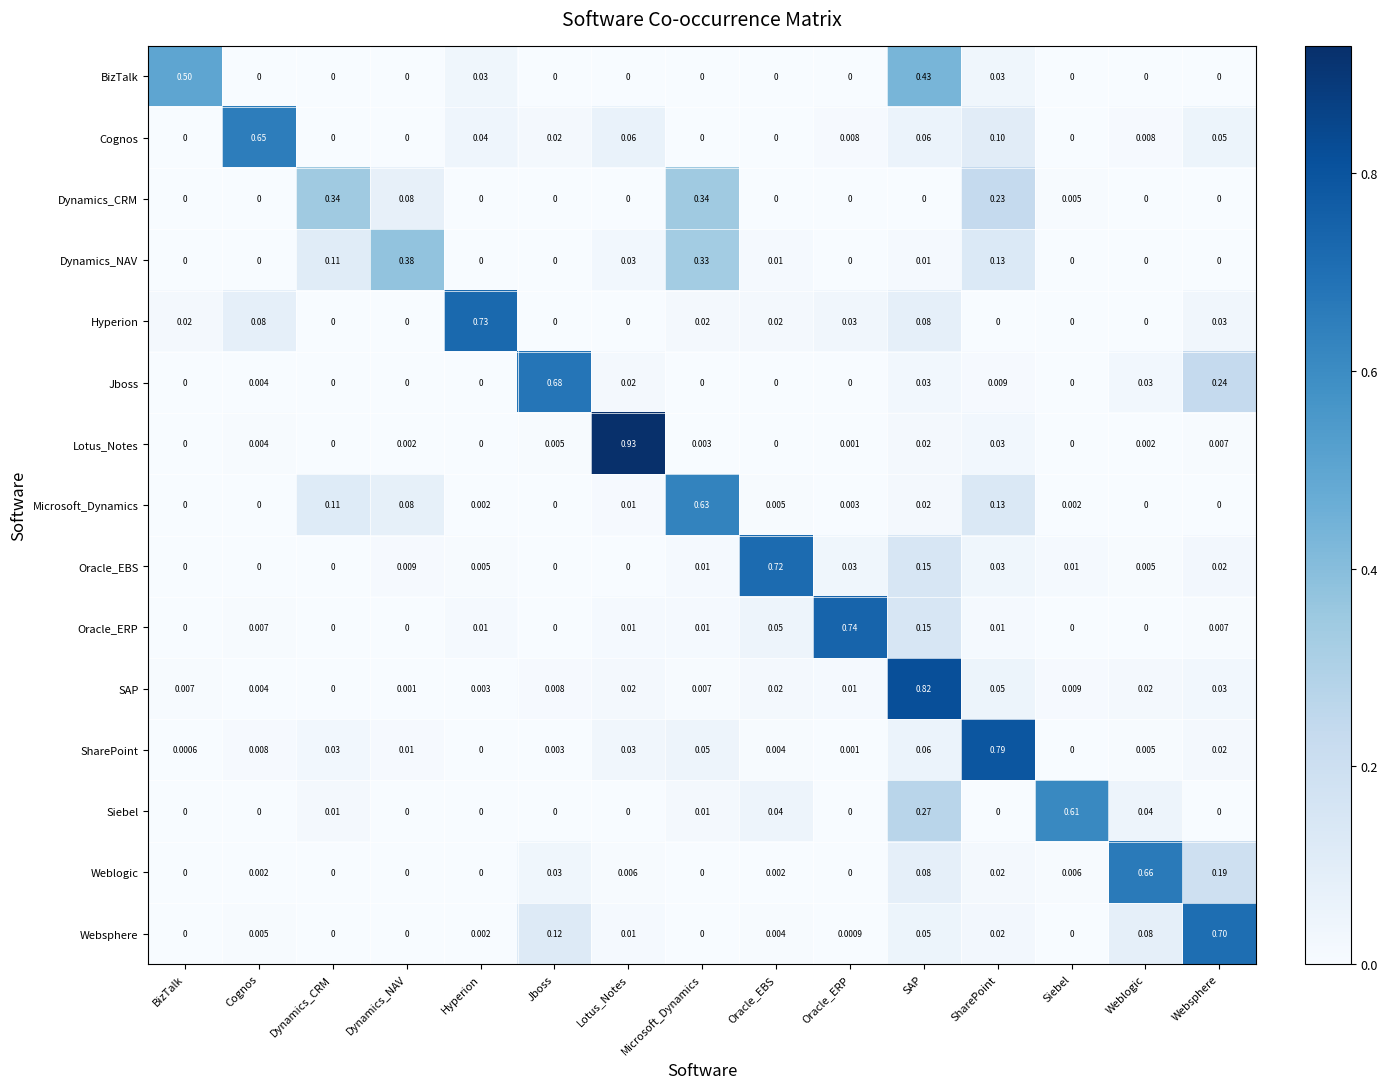

At which category is the sum across all series the highest?

SAP